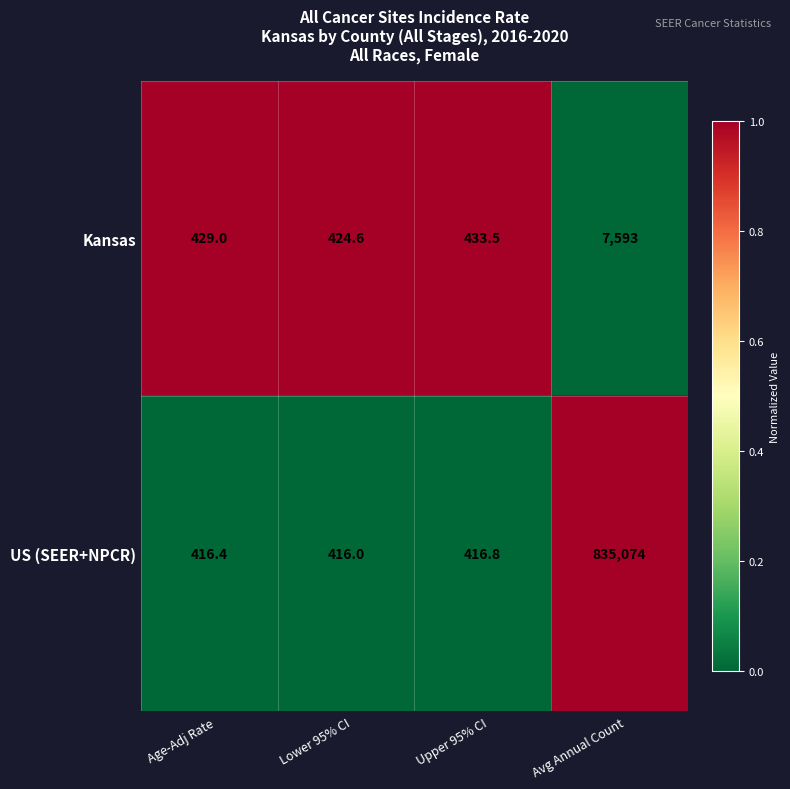

At Upper 95% CI, list the series in order from largest to smallest.

Kansas, US (SEER+NPCR)